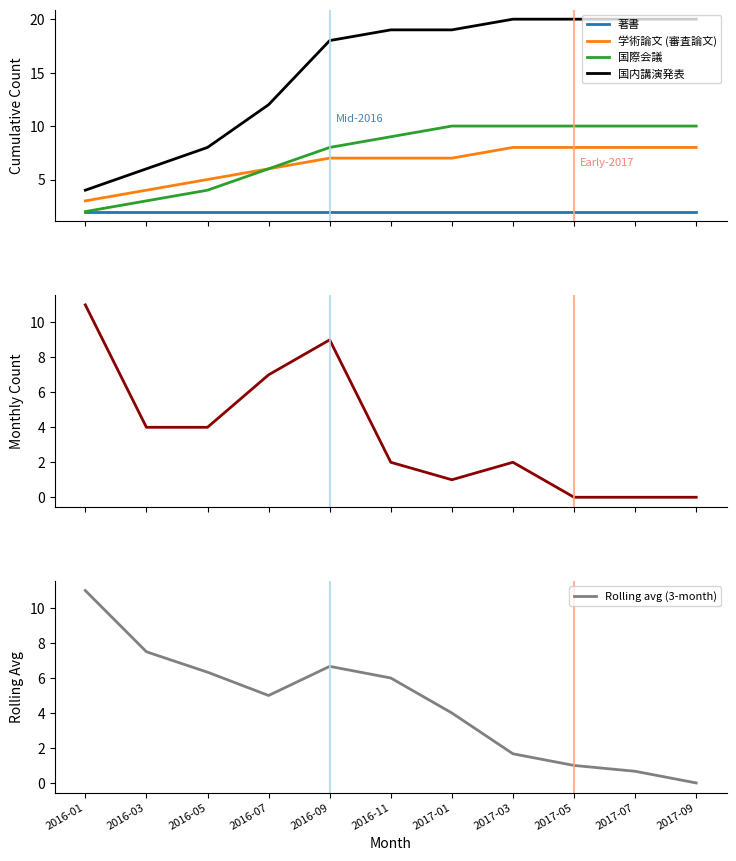

Which series has the widest spread of values?

国内講演発表